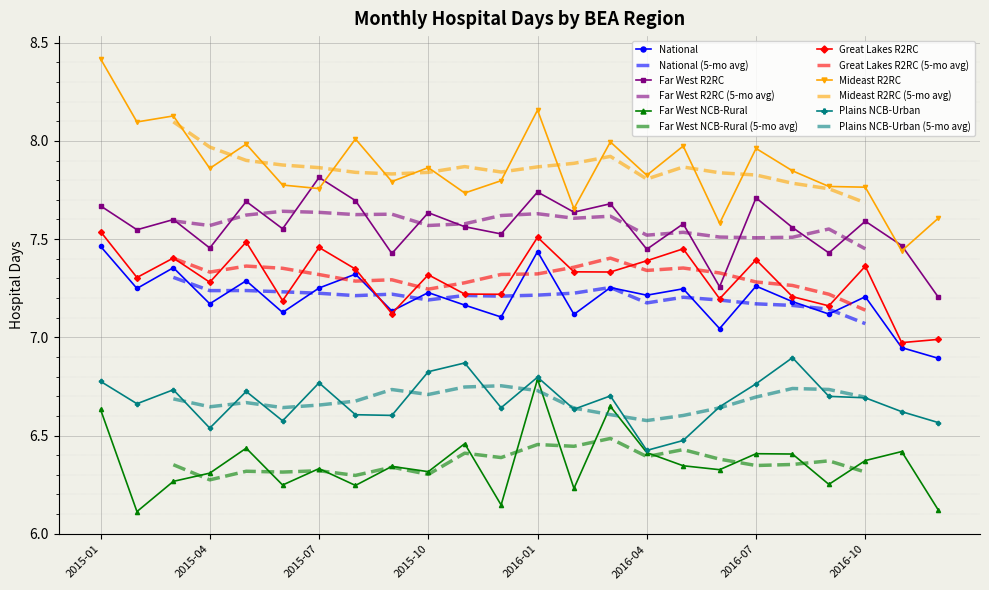

Reading left to right, extract all data points from this chart.

National: 2015-01=7.5	2015-02=7.2	2015-03=7.4	2015-04=7.2	2015-05=7.3	2015-06=7.1	2015-07=7.3	2015-08=7.3	2015-09=7.1	2015-10=7.2	2015-11=7.2	2015-12=7.1	2016-01=7.4	2016-02=7.1	2016-03=7.3	2016-04=7.2	2016-05=7.2	2016-06=7.0	2016-07=7.3	2016-08=7.2	2016-09=7.1	2016-10=7.2	2016-11=6.9	2016-12=6.9
Far West R2RC: 2015-01=7.7	2015-02=7.5	2015-03=7.6	2015-04=7.5	2015-05=7.7	2015-06=7.6	2015-07=7.8	2015-08=7.7	2015-09=7.4	2015-10=7.6	2015-11=7.6	2015-12=7.5	2016-01=7.7	2016-02=7.6	2016-03=7.7	2016-04=7.4	2016-05=7.6	2016-06=7.3	2016-07=7.7	2016-08=7.6	2016-09=7.4	2016-10=7.6	2016-11=7.5	2016-12=7.2
Far West NCB-Rural: 2015-01=6.6	2015-02=6.1	2015-03=6.3	2015-04=6.3	2015-05=6.4	2015-06=6.2	2015-07=6.3	2015-08=6.2	2015-09=6.3	2015-10=6.3	2015-11=6.5	2015-12=6.1	2016-01=6.8	2016-02=6.2	2016-03=6.6	2016-04=6.4	2016-05=6.3	2016-06=6.3	2016-07=6.4	2016-08=6.4	2016-09=6.3	2016-10=6.4	2016-11=6.4	2016-12=6.1
Great Lakes R2RC: 2015-01=7.5	2015-02=7.3	2015-03=7.4	2015-04=7.3	2015-05=7.5	2015-06=7.2	2015-07=7.5	2015-08=7.3	2015-09=7.1	2015-10=7.3	2015-11=7.2	2015-12=7.2	2016-01=7.5	2016-02=7.3	2016-03=7.3	2016-04=7.4	2016-05=7.5	2016-06=7.2	2016-07=7.4	2016-08=7.2	2016-09=7.2	2016-10=7.4	2016-11=7.0	2016-12=7.0
Mideast R2RC: 2015-01=8.4	2015-02=8.1	2015-03=8.1	2015-04=7.9	2015-05=8.0	2015-06=7.8	2015-07=7.8	2015-08=8.0	2015-09=7.8	2015-10=7.9	2015-11=7.7	2015-12=7.8	2016-01=8.2	2016-02=7.7	2016-03=8.0	2016-04=7.8	2016-05=8.0	2016-06=7.6	2016-07=8.0	2016-08=7.8	2016-09=7.8	2016-10=7.8	2016-11=7.4	2016-12=7.6
Plains NCB-Urban: 2015-01=6.8	2015-02=6.7	2015-03=6.7	2015-04=6.5	2015-05=6.7	2015-06=6.6	2015-07=6.8	2015-08=6.6	2015-09=6.6	2015-10=6.8	2015-11=6.9	2015-12=6.6	2016-01=6.8	2016-02=6.6	2016-03=6.7	2016-04=6.4	2016-05=6.5	2016-06=6.6	2016-07=6.8	2016-08=6.9	2016-09=6.7	2016-10=6.7	2016-11=6.6	2016-12=6.6